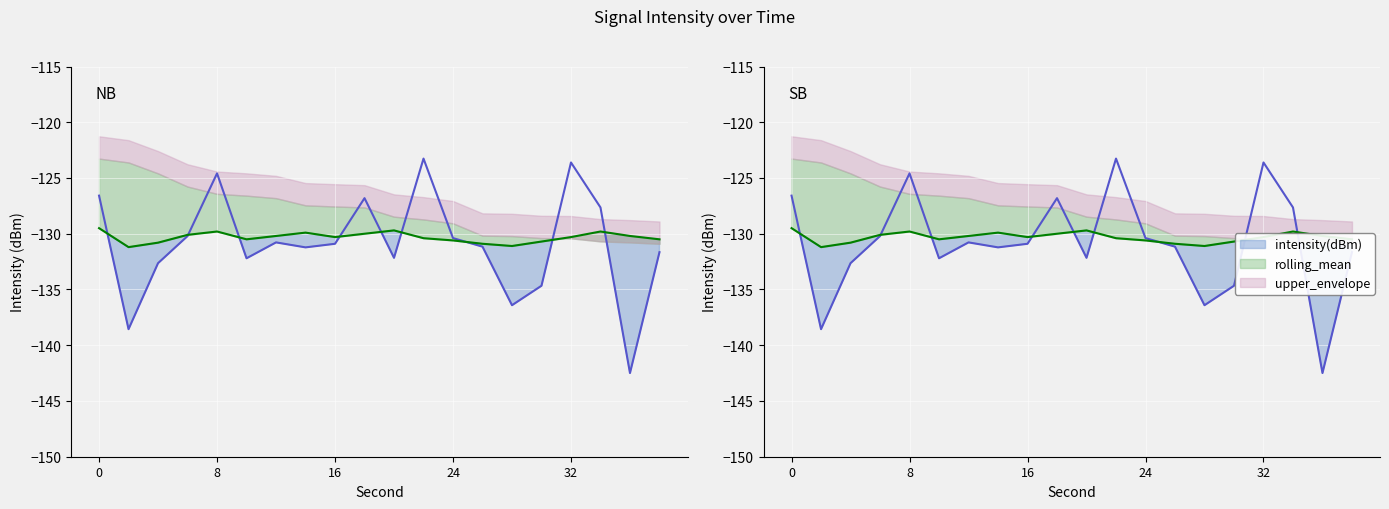

After their last crossing, which series has the higher values: intensity(dBm) or rolling_mean?

rolling_mean